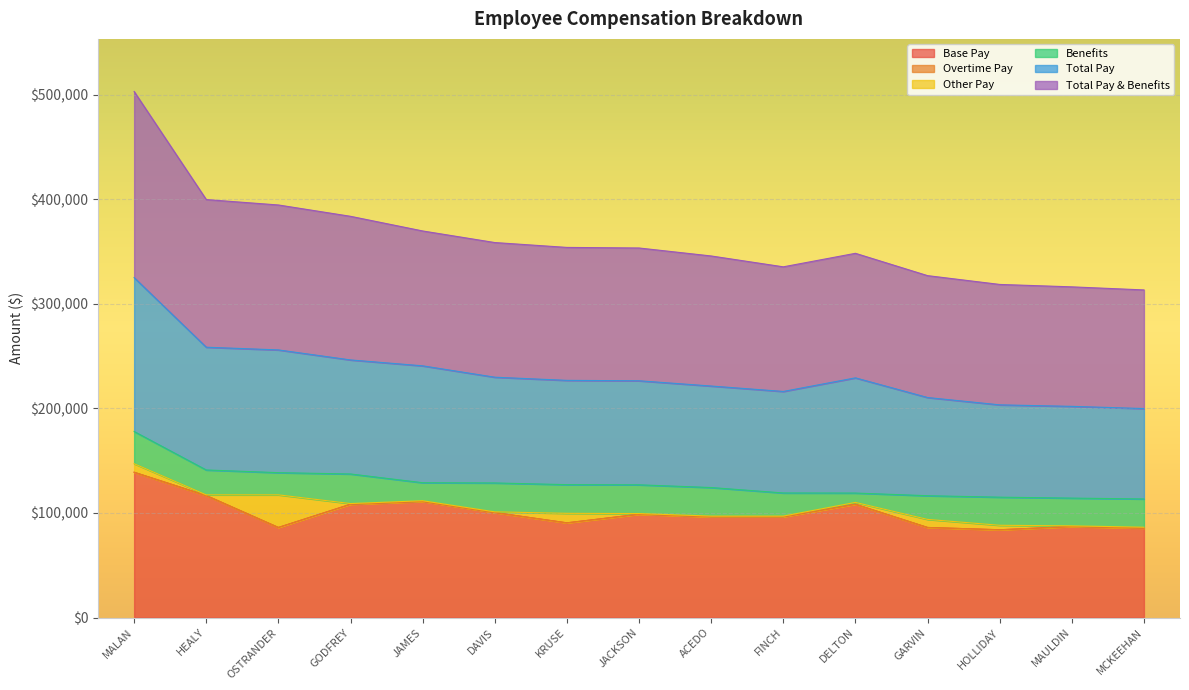

How many data points in Total Pay are above 99703?

8